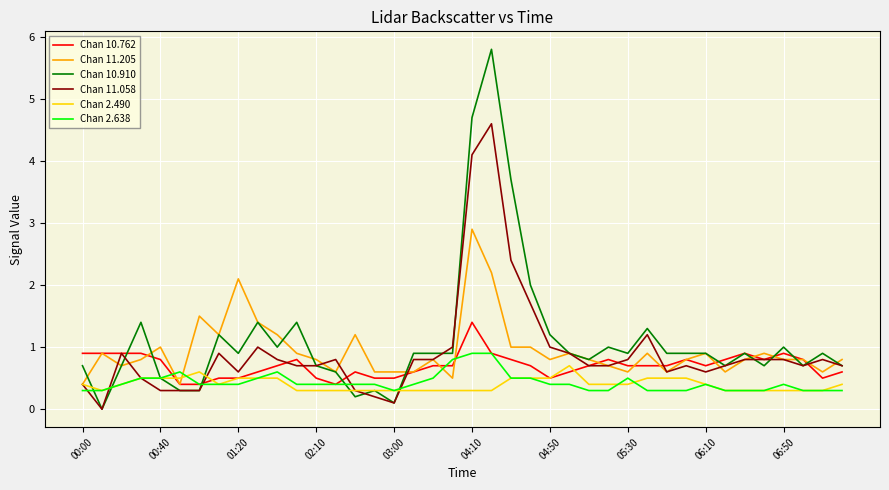

True or false: Chan 11.205 and Chan 2.638 cross at least once.

True